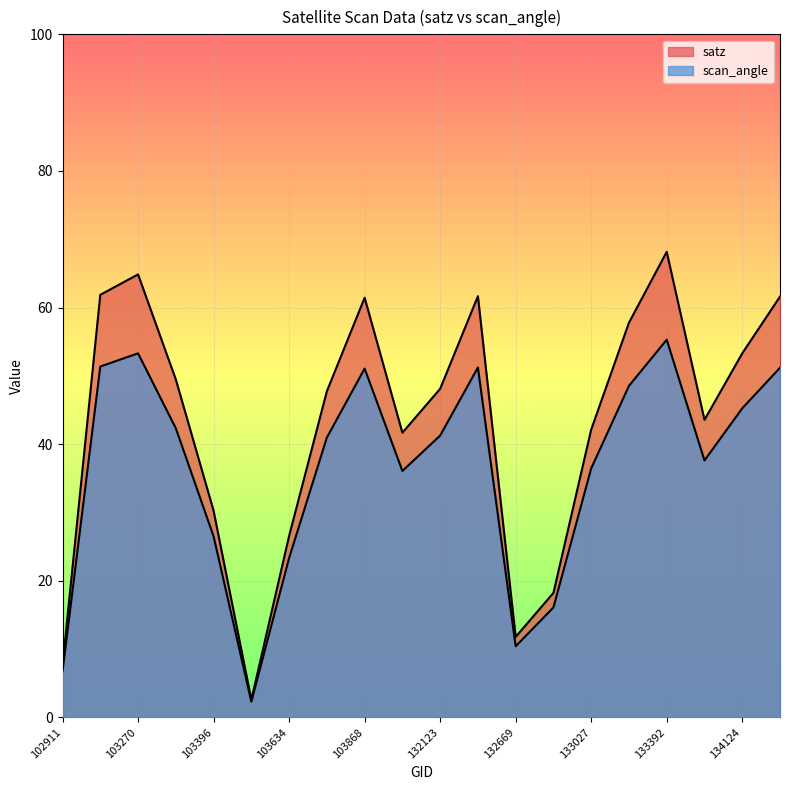

True or false: scan_angle and satz intersect in this chart.

False